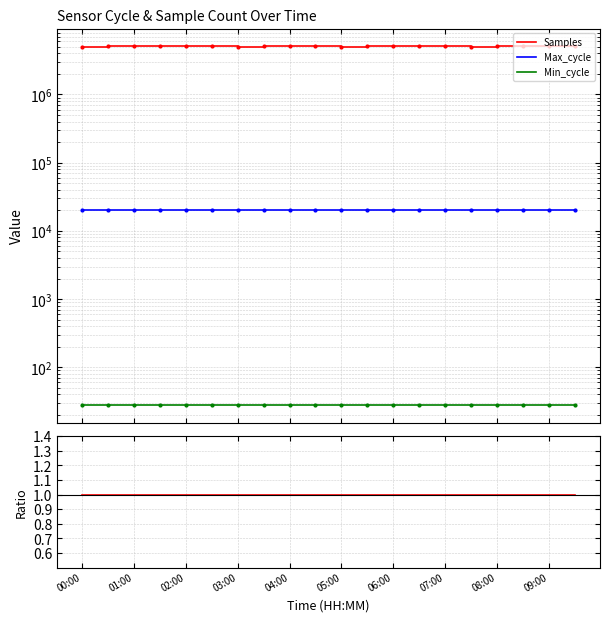

Which label corresponds to the largest value in the chart?

00:00